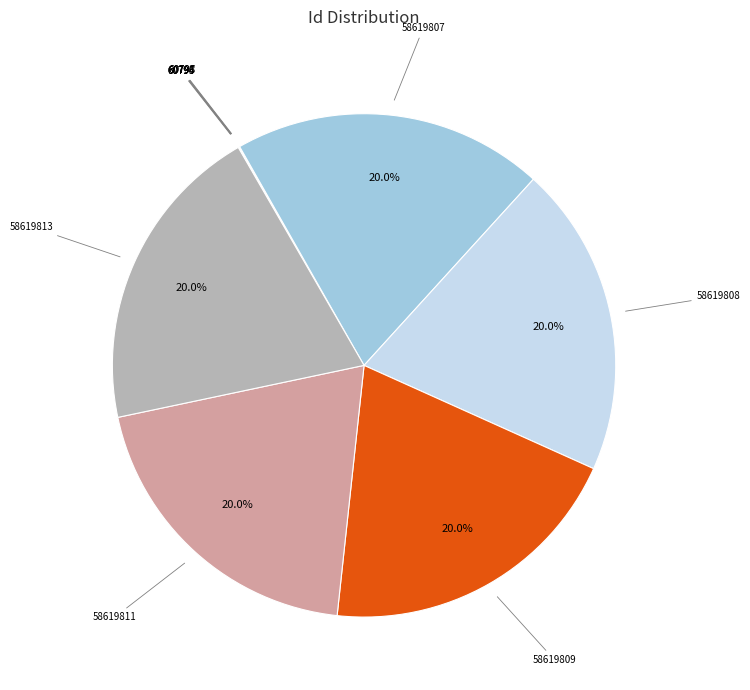

What is the total percentage of 58619807 and 58619809?

40.0%